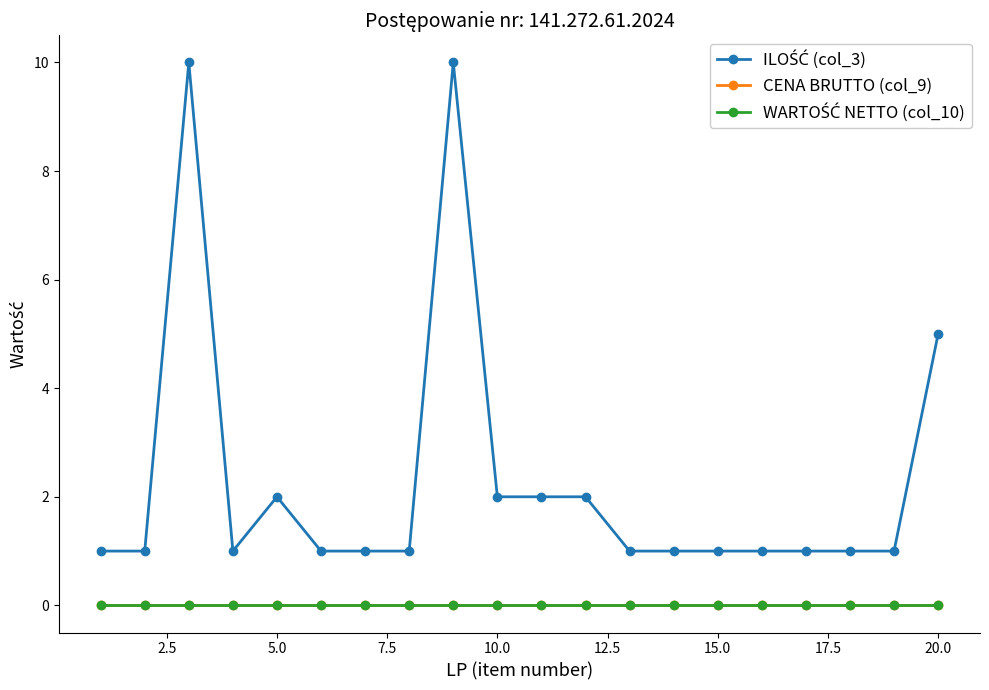

Which series has the largest total across all categories?

ILOŚĆ (col_3)